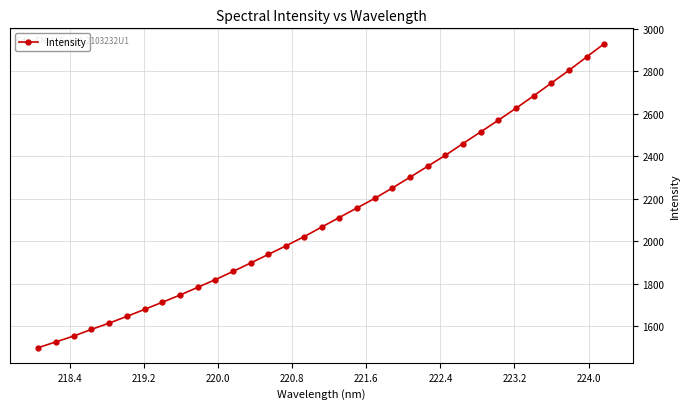

What is the value of the 4th point from the left?

1585.9